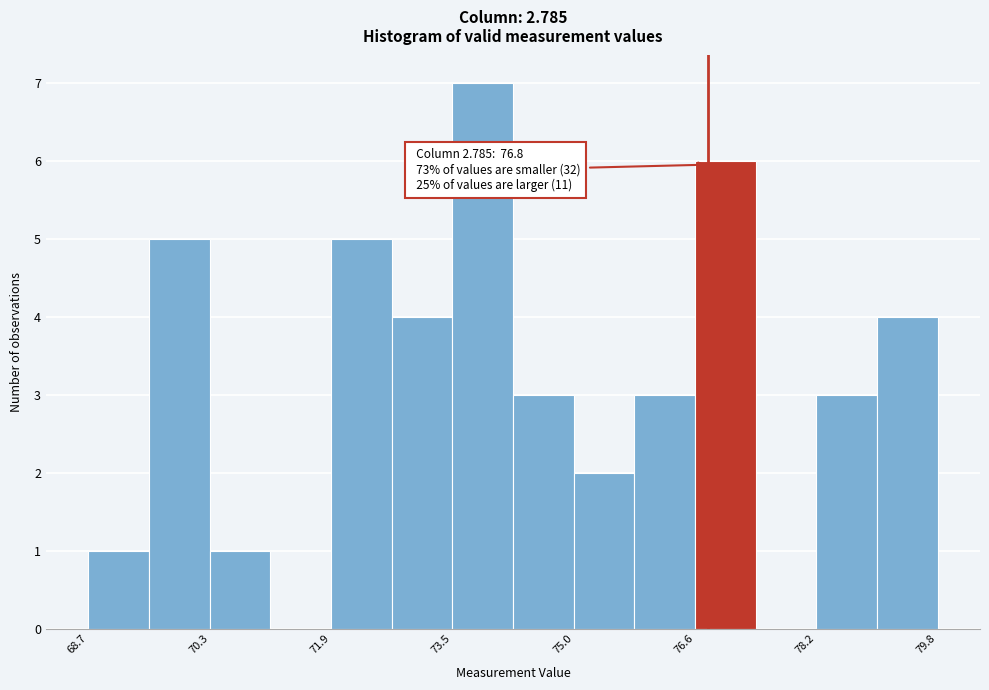

Read against the x-axis, roughly where is the centre of the tallest bar?

73.8